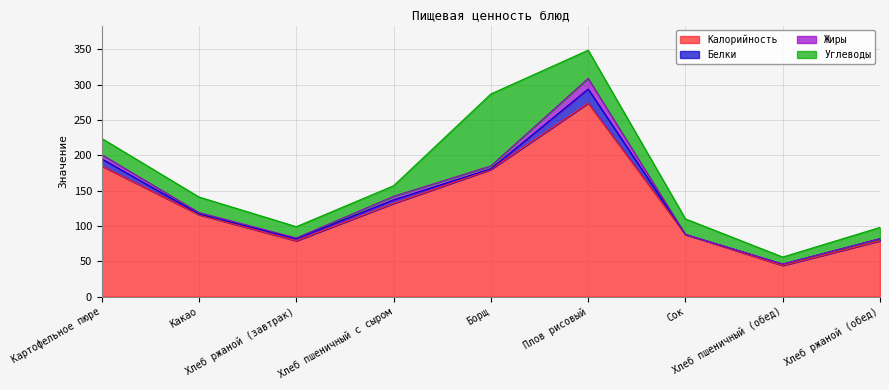

Rank the categories by Жиры value from highest to lowest.

Плов рисовый, Картофельное пюре, Хлеб пшеничный с сыром, Борщ, Какао, Хлеб ржаной (завтрак), Сок, Хлеб пшеничный (обед), Хлеб ржаной (обед)